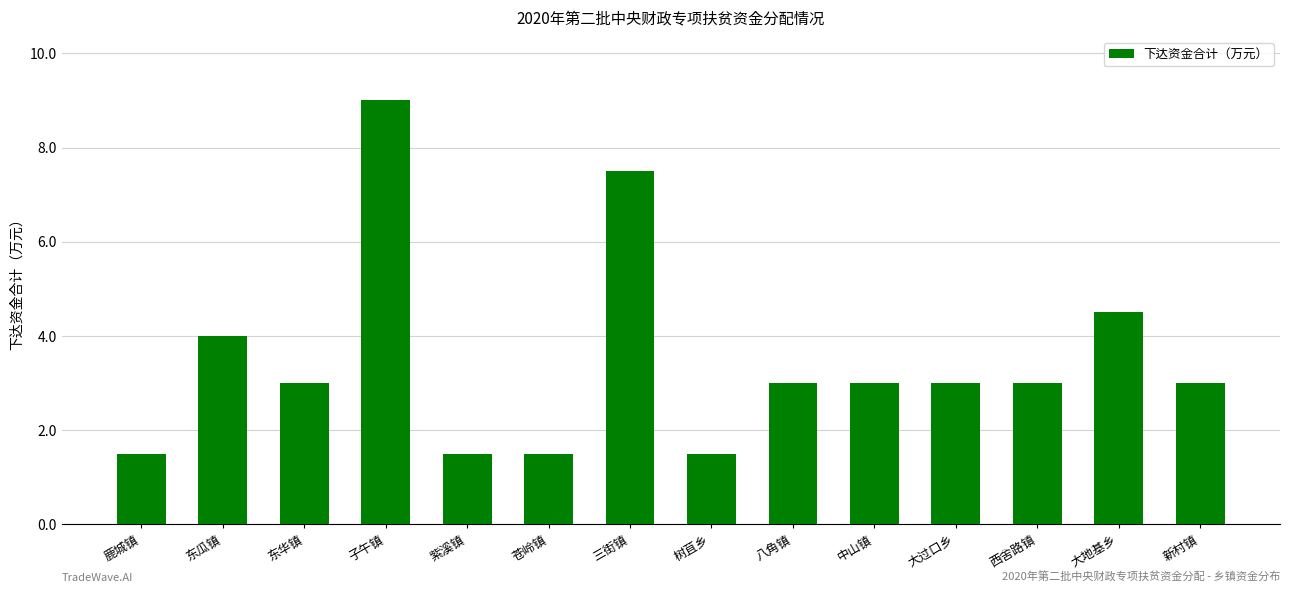

What position from the left is 东华镇?

3